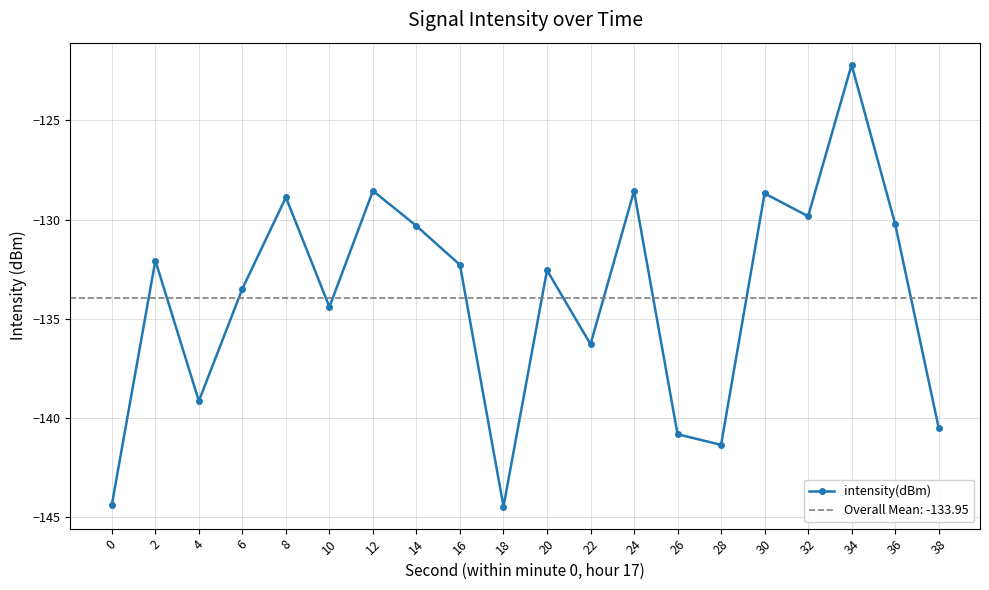

What is the value of the 17th point from the left?

-129.8